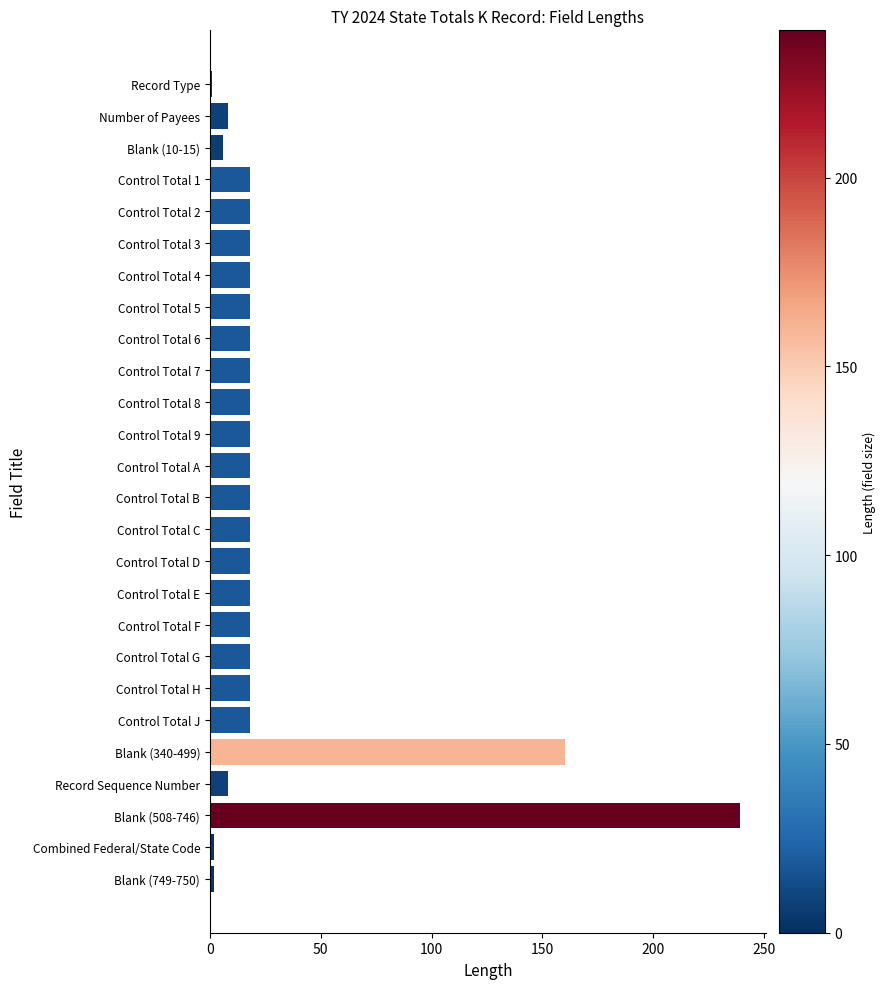

What is the difference between the maximum and minimum values?

238